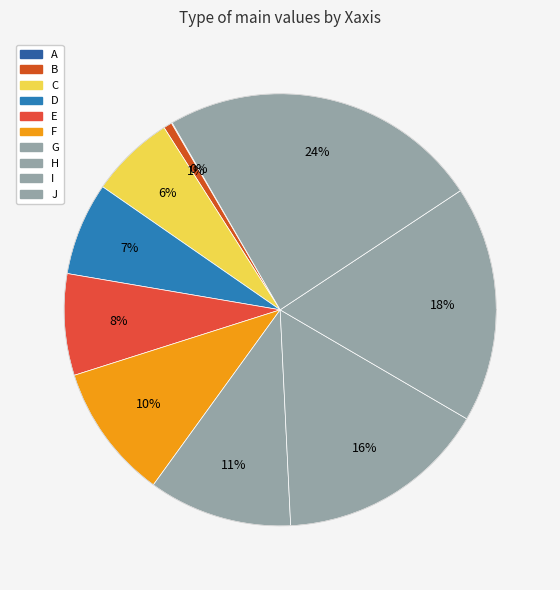

Do G and F together represent more than half of the pie?

No